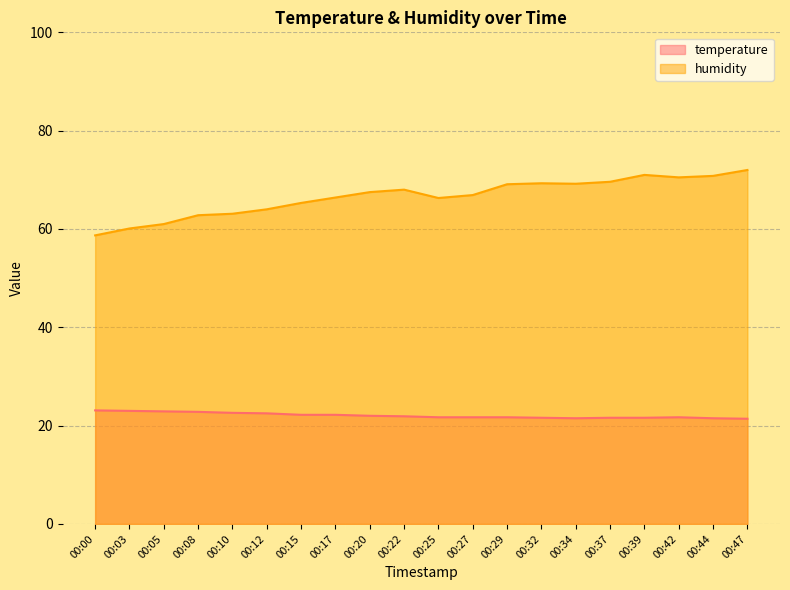

Reading left to right, extract all data points from this chart.

temperature: 00:00=23.1	00:03=23.0	00:05=22.9	00:08=22.8	00:10=22.6	00:12=22.5	00:15=22.2	00:17=22.2	00:20=22.0	00:22=21.9	00:25=21.7	00:27=21.7	00:29=21.7	00:32=21.6	00:34=21.5	00:37=21.6	00:39=21.6	00:42=21.7	00:44=21.5	00:47=21.4
humidity: 00:00=58.7	00:03=60.1	00:05=61.0	00:08=62.8	00:10=63.1	00:12=64.0	00:15=65.3	00:17=66.4	00:20=67.5	00:22=68.0	00:25=66.3	00:27=66.9	00:29=69.1	00:32=69.3	00:34=69.2	00:37=69.6	00:39=71.0	00:42=70.5	00:44=70.8	00:47=72.0